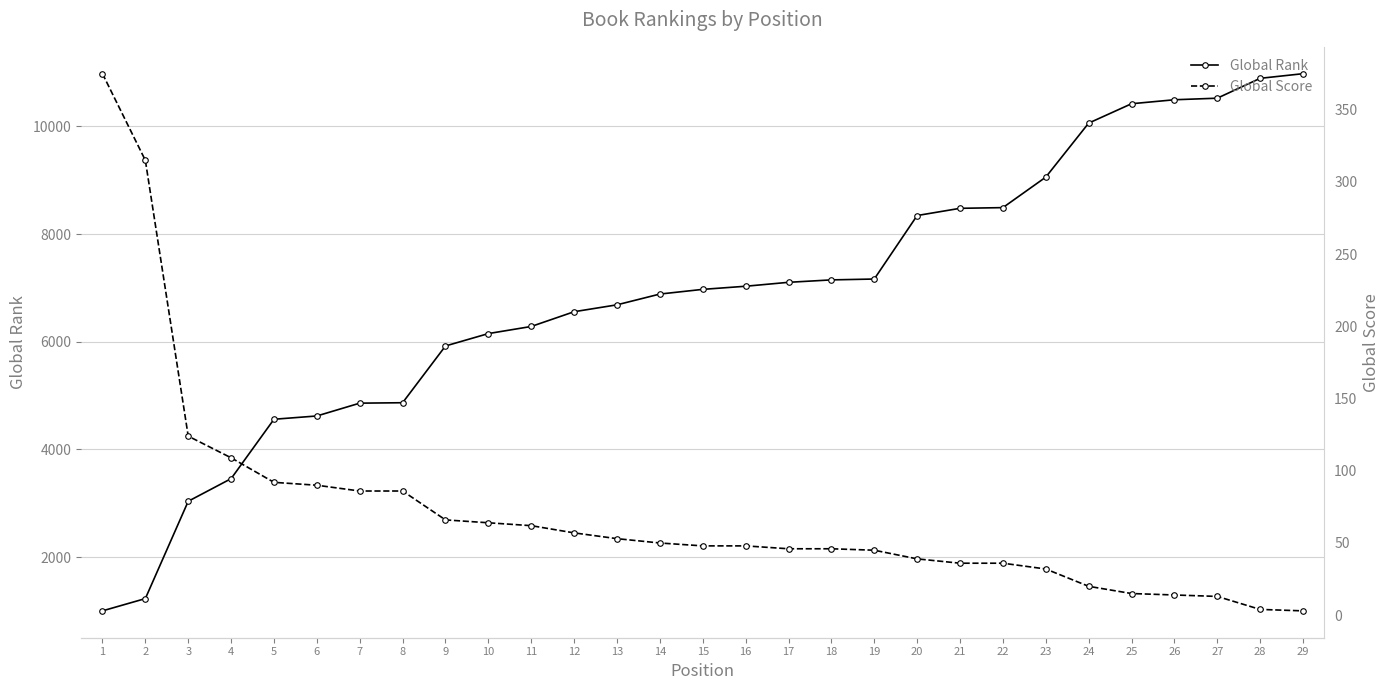

What is the difference between the maximum and minimum values in the Global Score series?

372